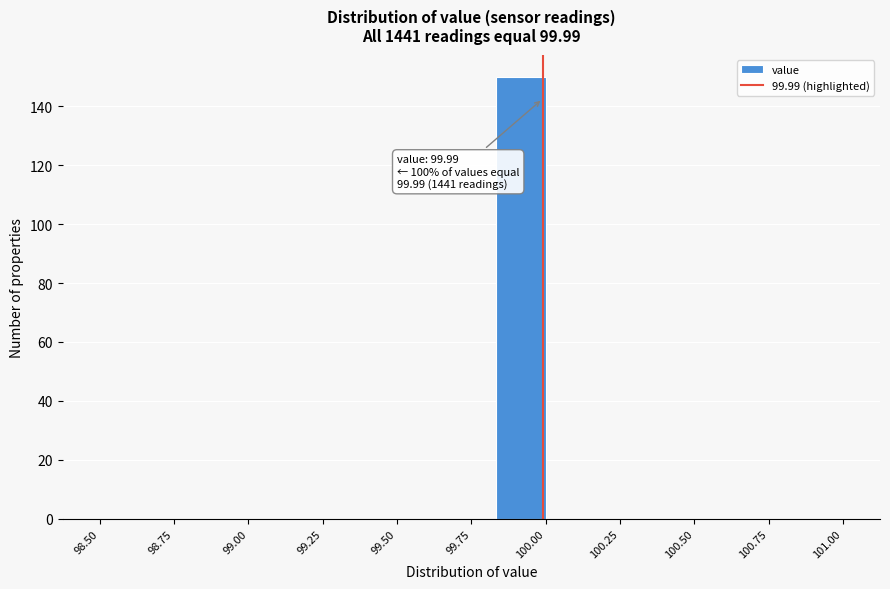

Around what value on the x-axis is the tallest bar? Give the approximate position of its centre, as read against the axis.

99.90